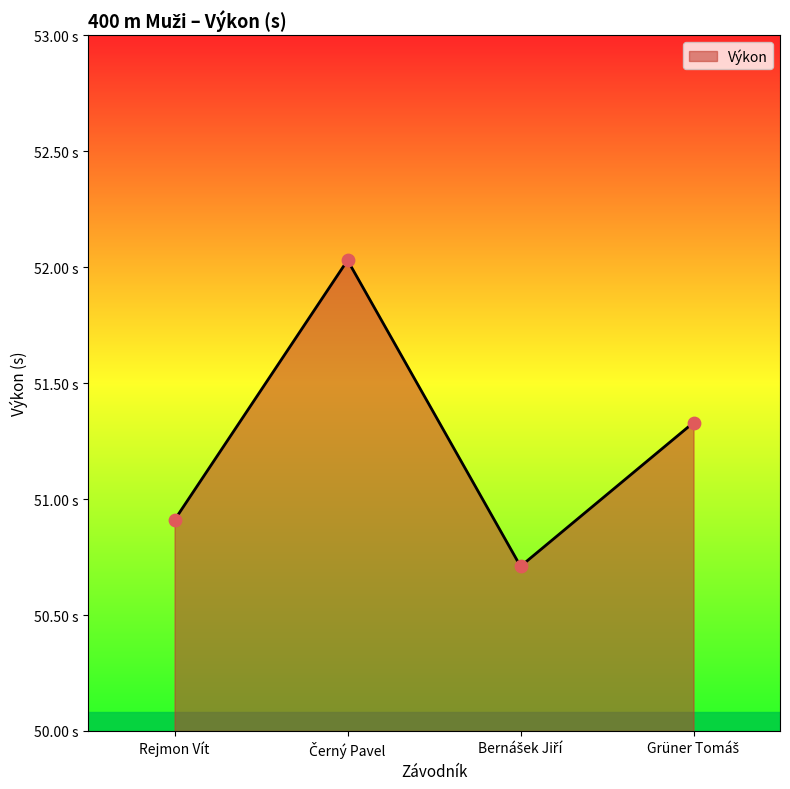

Approximately how many times larger is the value at Černý Pavel compared to Bernášek Jiří?

1.0